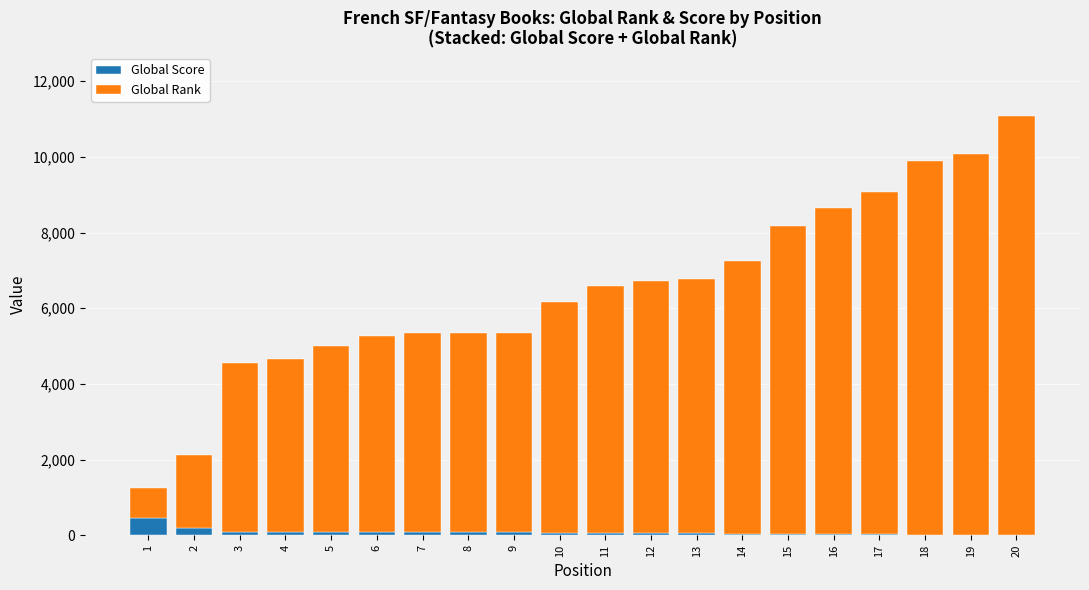

What is the sum of all Global Score values?

1670